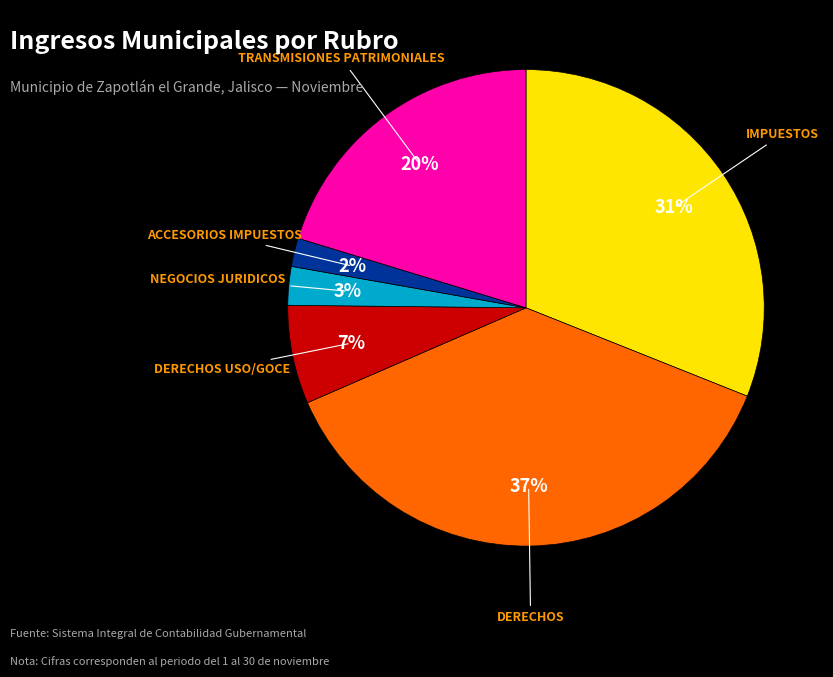

To the nearest percent, what is the average slice percentage?

17%